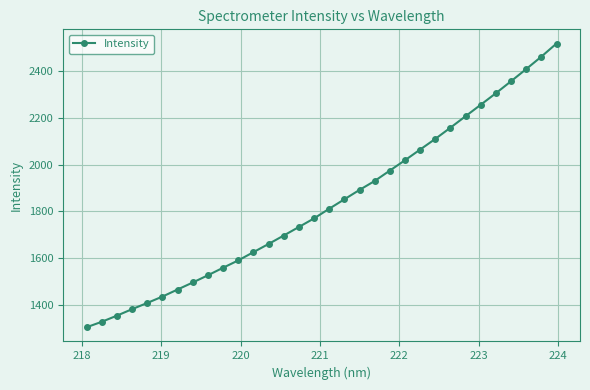

What is the value of the 20th point from the left?

1930.6